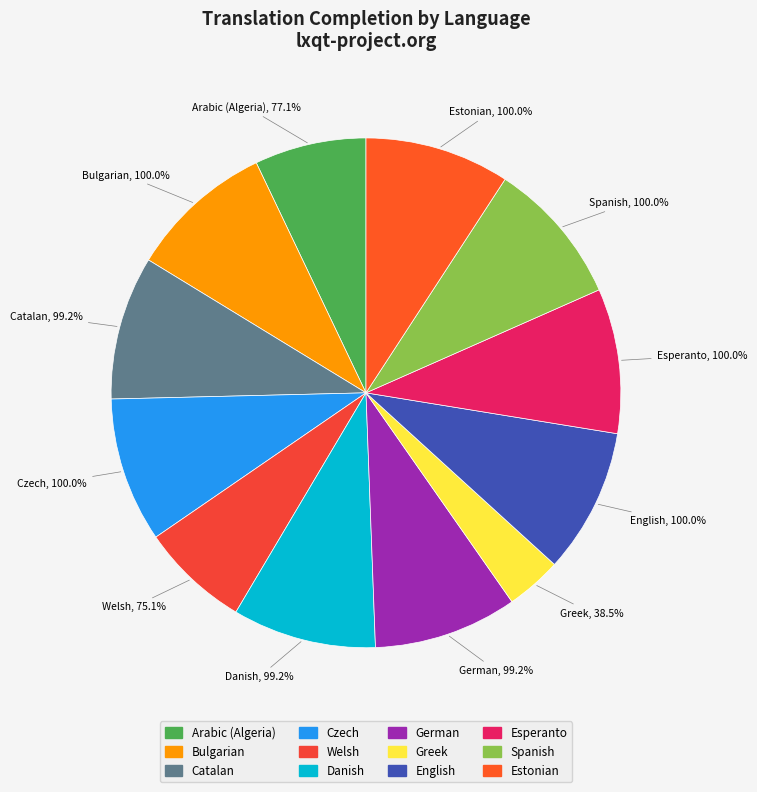

Is Catalan the majority of the pie?

No